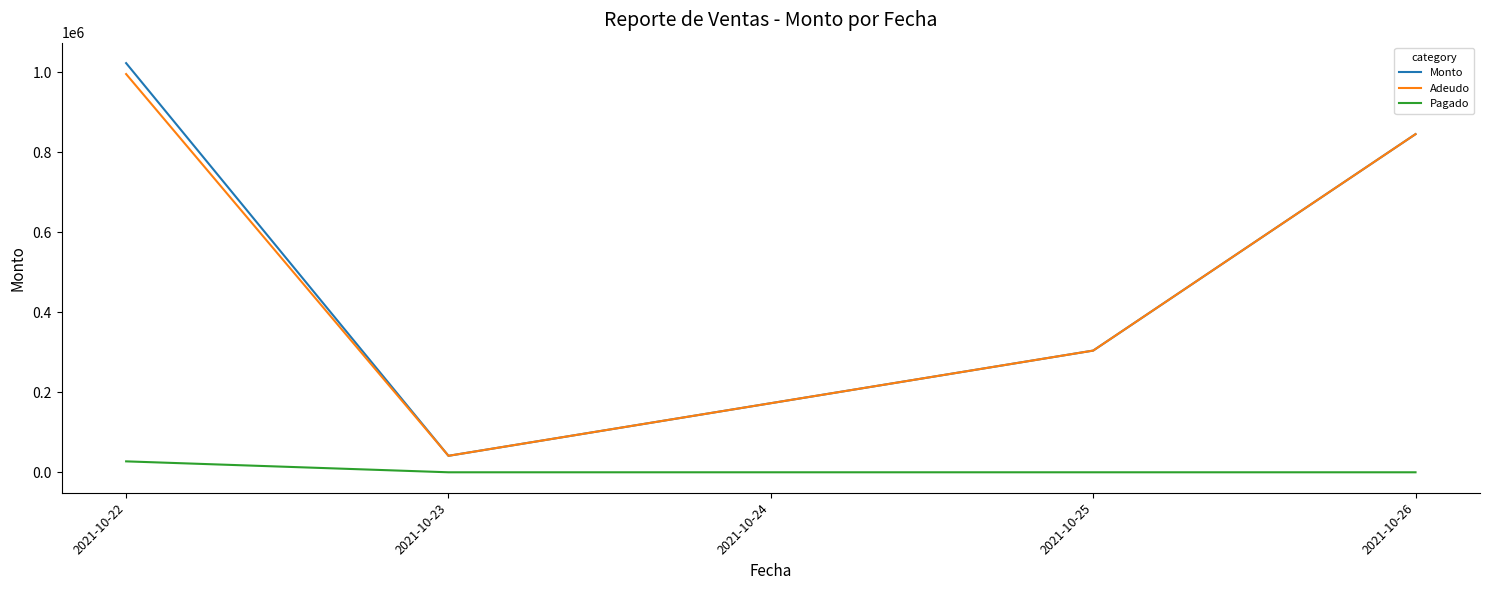

Where is Monto nearest to the value 532314?

2021-10-25